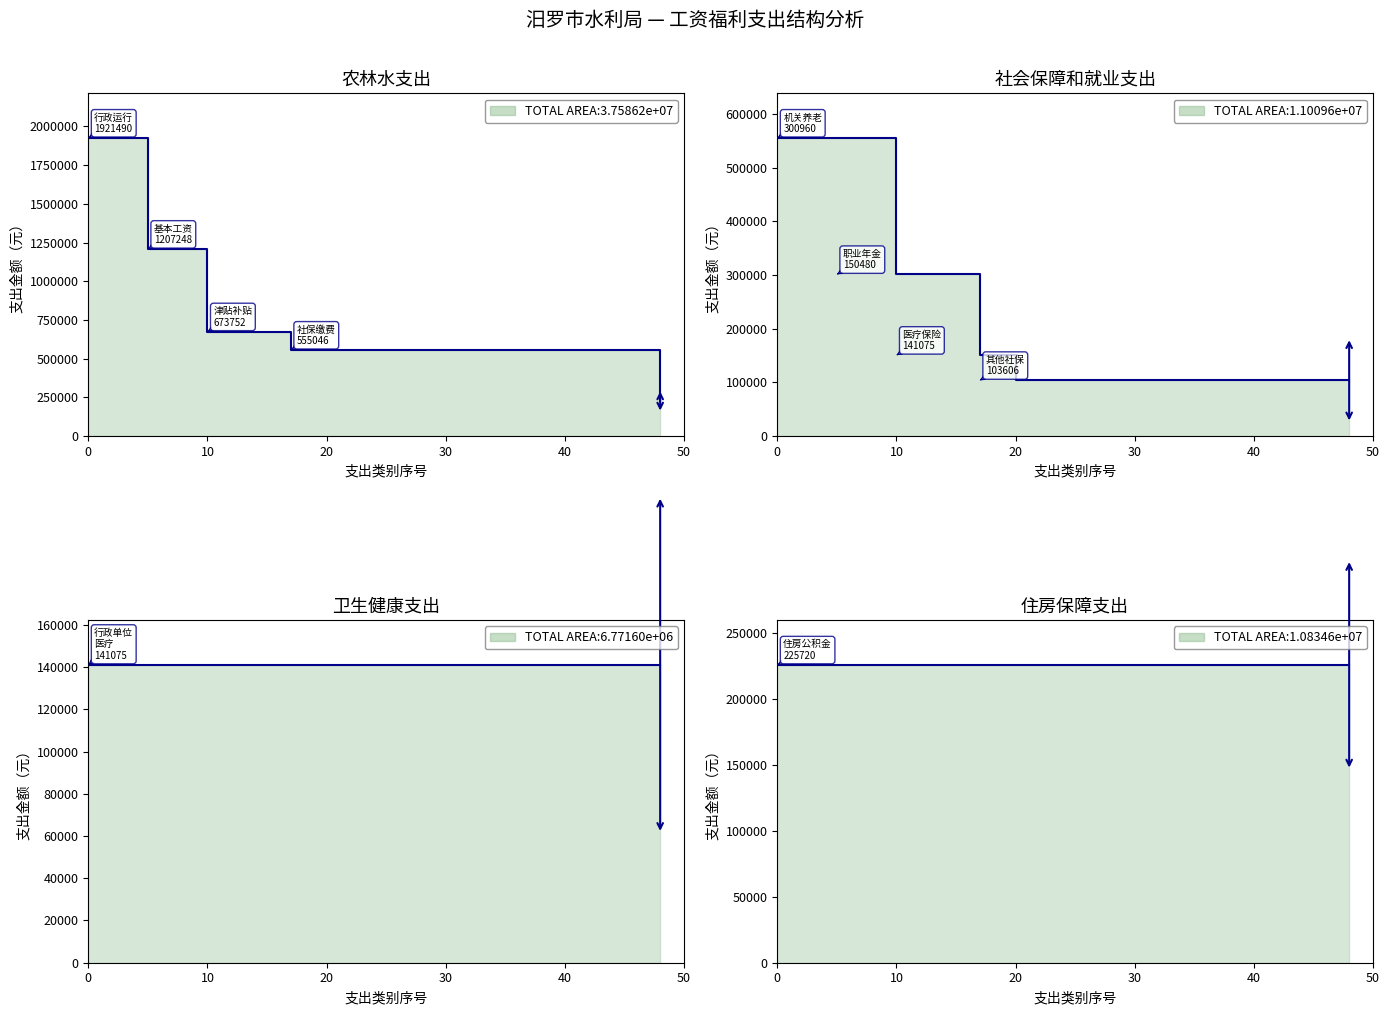

Which series changed the most between 30 and 40?

农林水支出